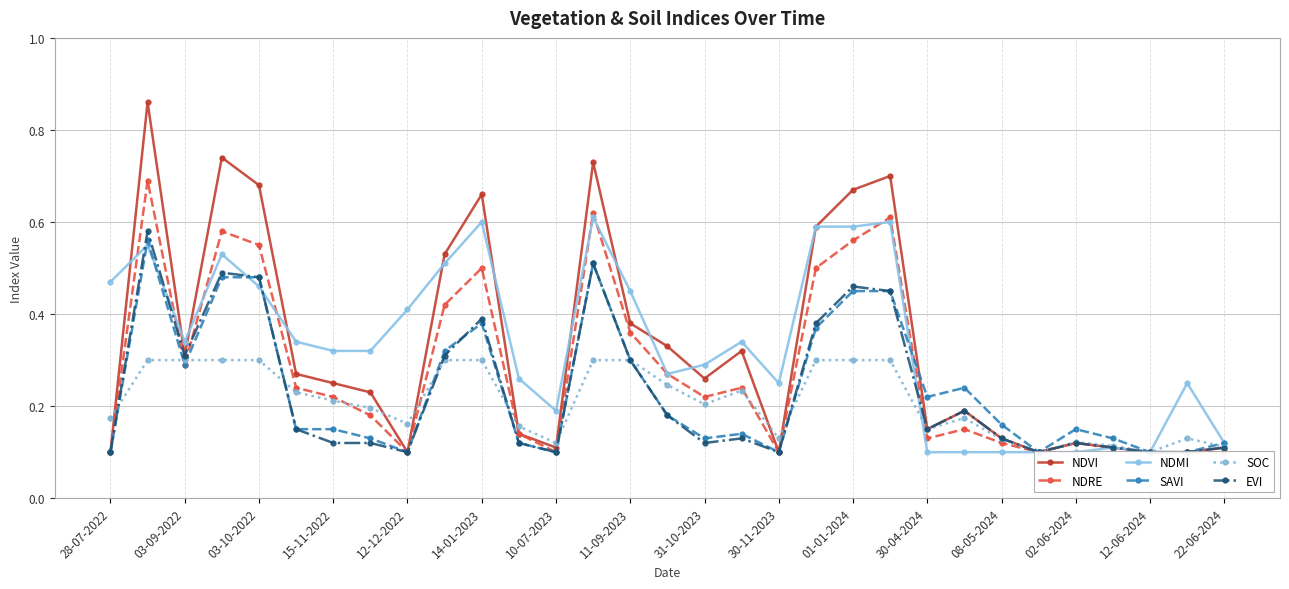

True or false: EVI has more than 2 points higher than both neighbors.

True